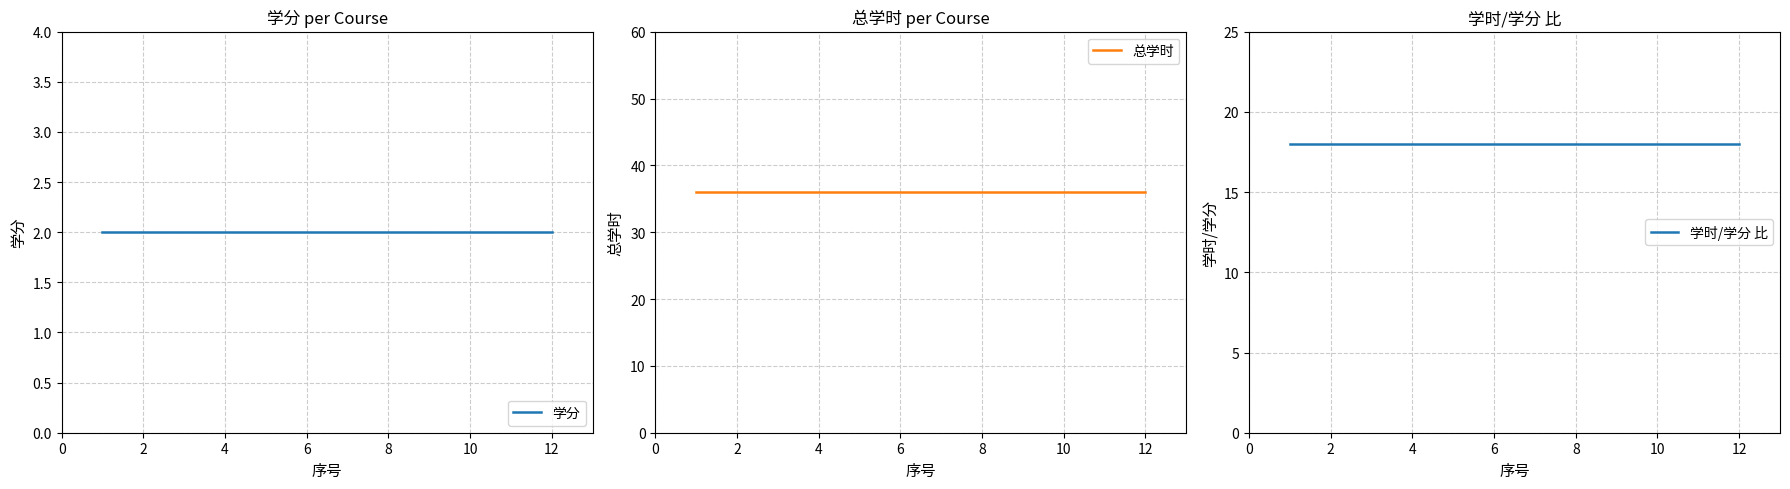

What is the value of the 学时/学分 比 point at the 5th from the left?

18